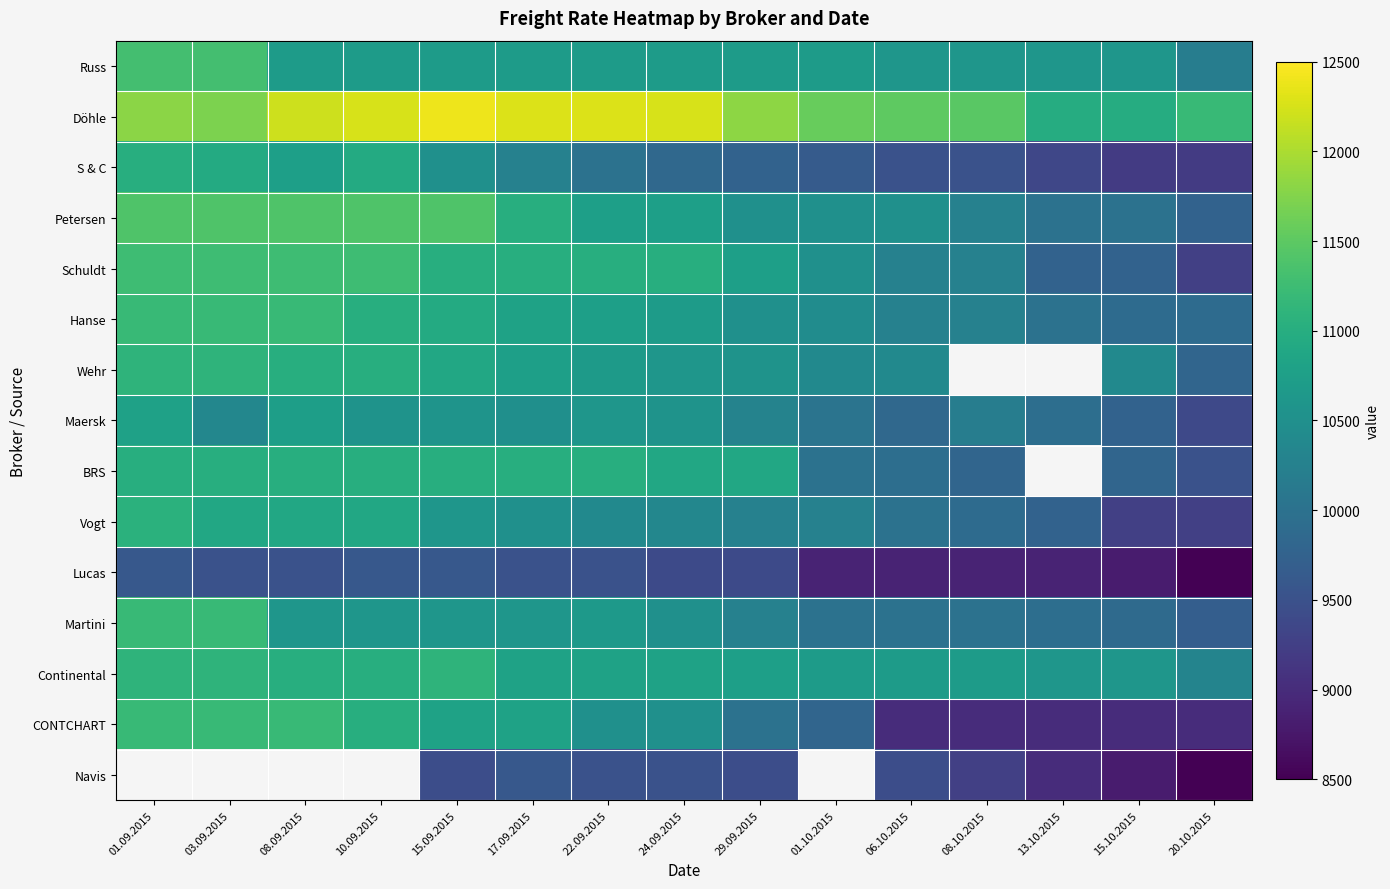

At which label does Döhle reach its minimum?

13.10.2015